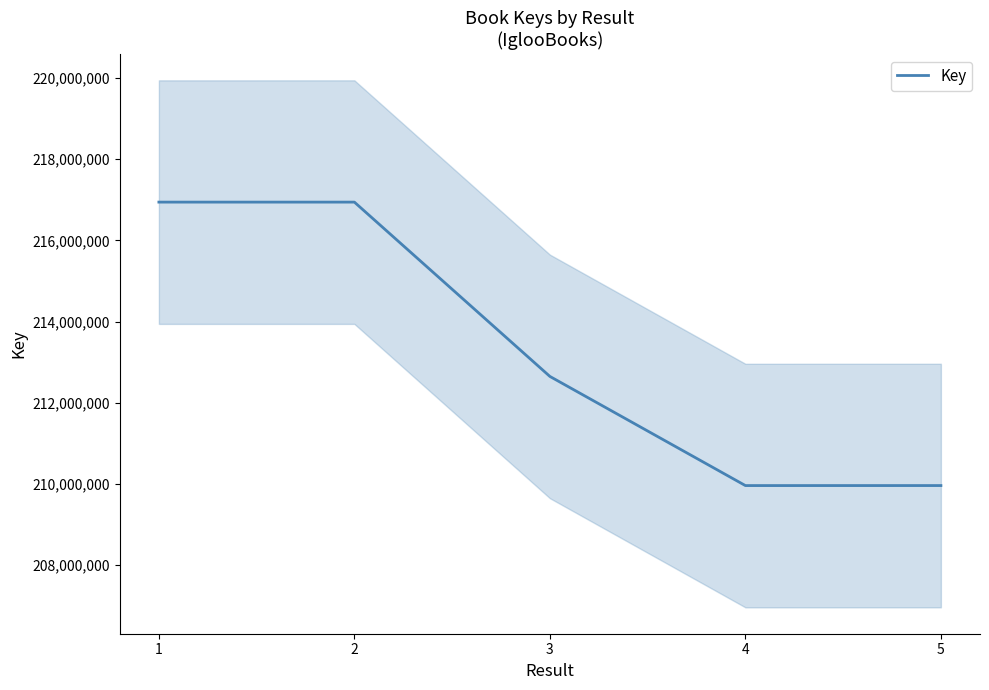

At which label does the data first exceed 212650917?

1